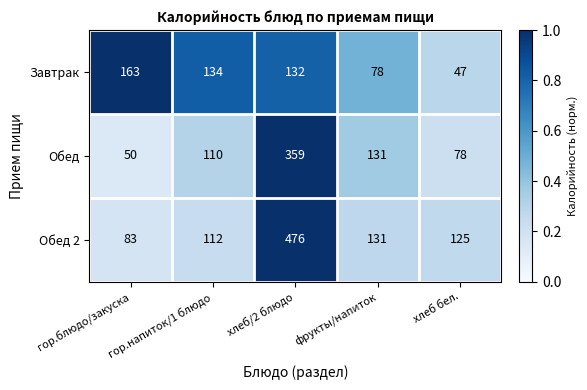

What is the sum of the Обед values at гор.напиток/1 блюдо and фрукты/напиток?

241